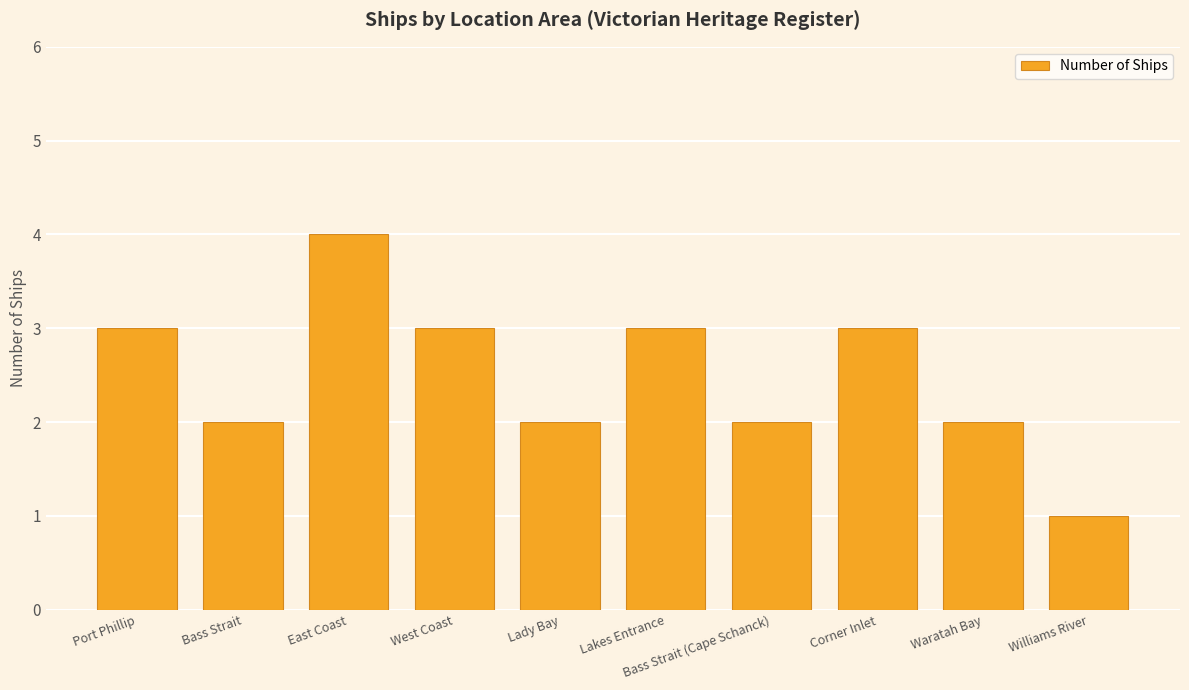

What is the sum of the values at Corner Inlet and East Coast?

7